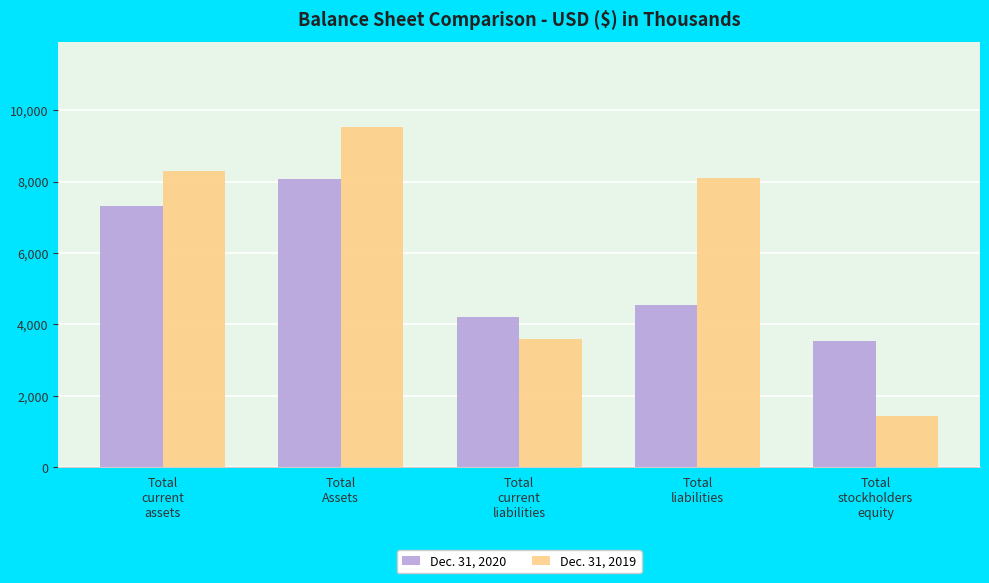

What is the total value across all series at Total
liabilities?

12644